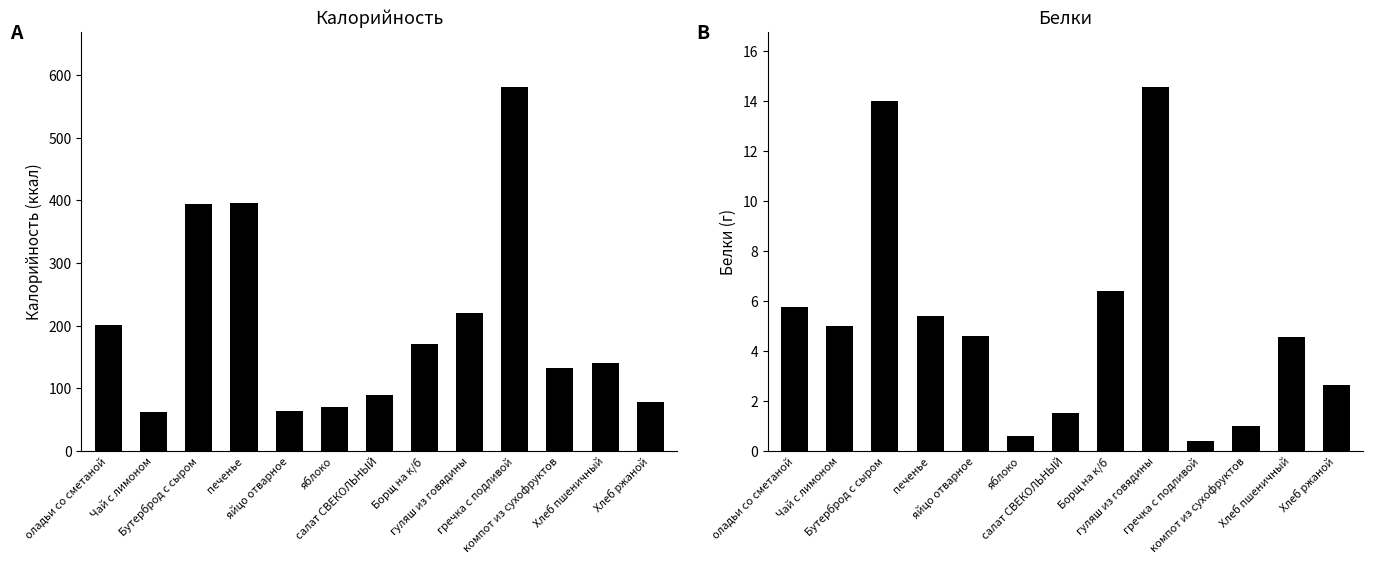

Which category has the lowest value in the Белки series?

гречка с подливой